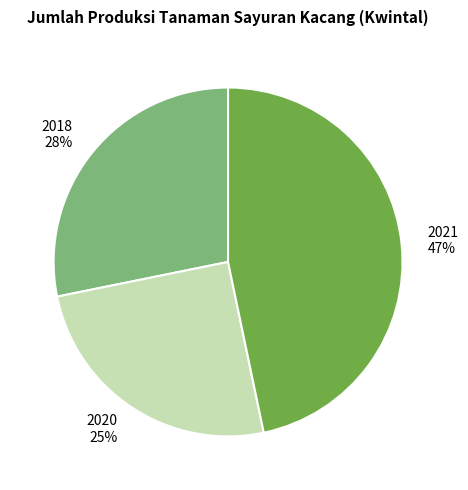

Which slice is the smallest?

2020